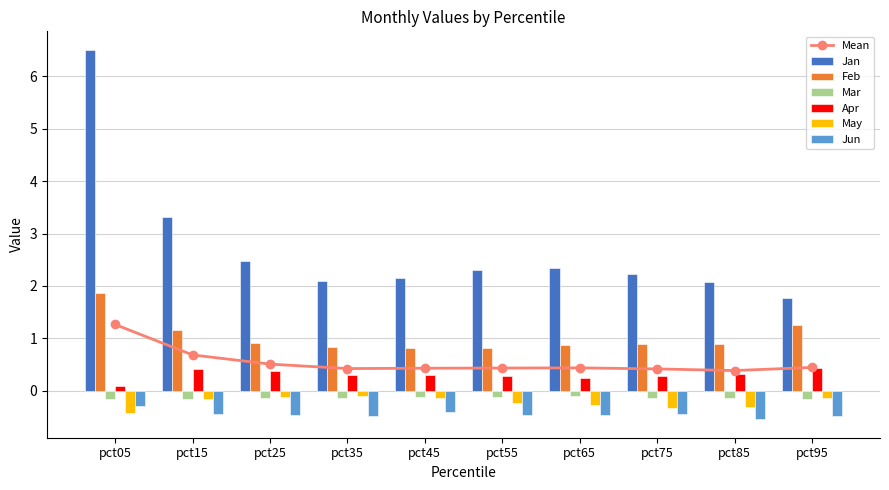

Rank the series by their maximum value, from lowest to highest.

Jun, Mar, May, Apr, Feb, Jan